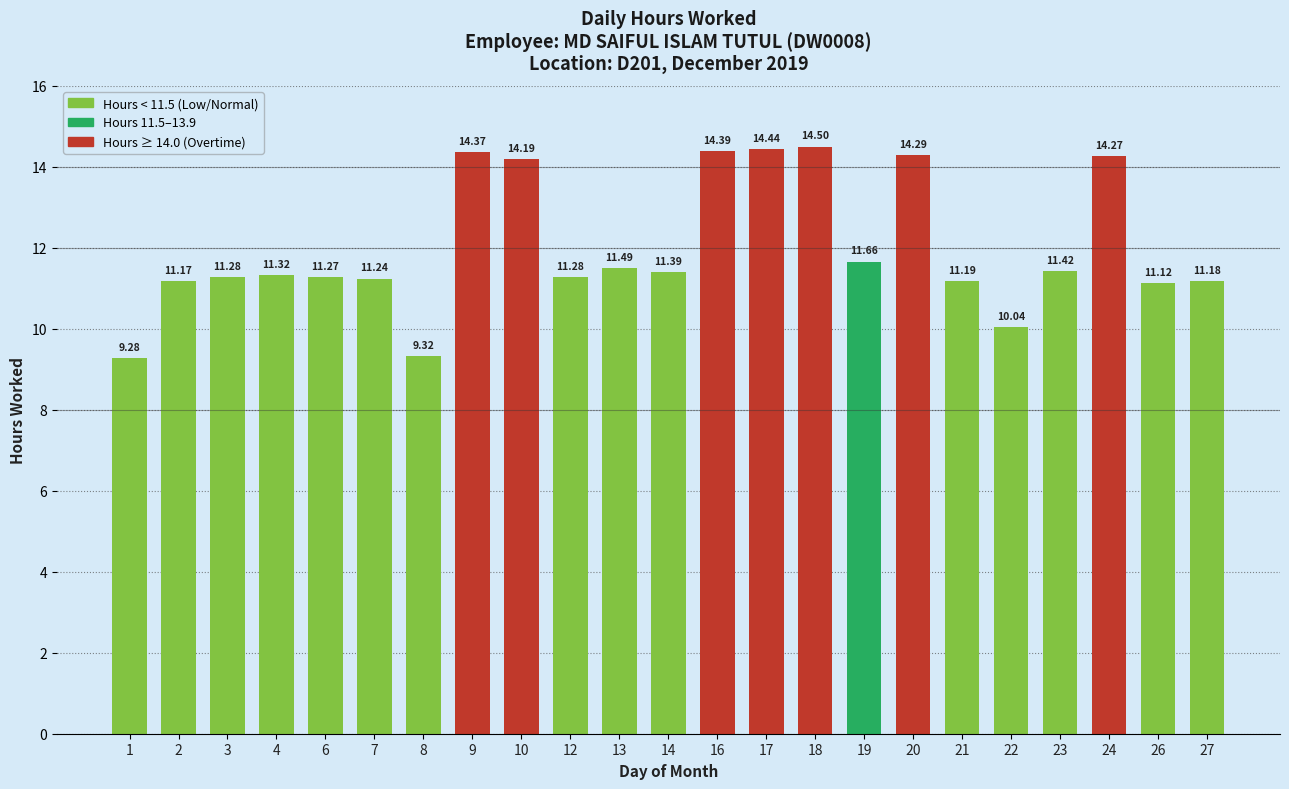

What is the change in value from 18 to 23?

-3.1